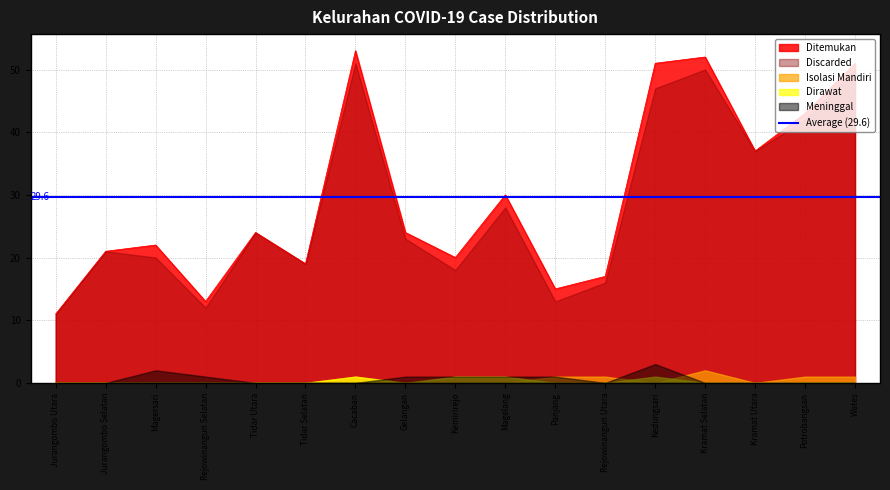

What is the sum of all Discarded values?

482